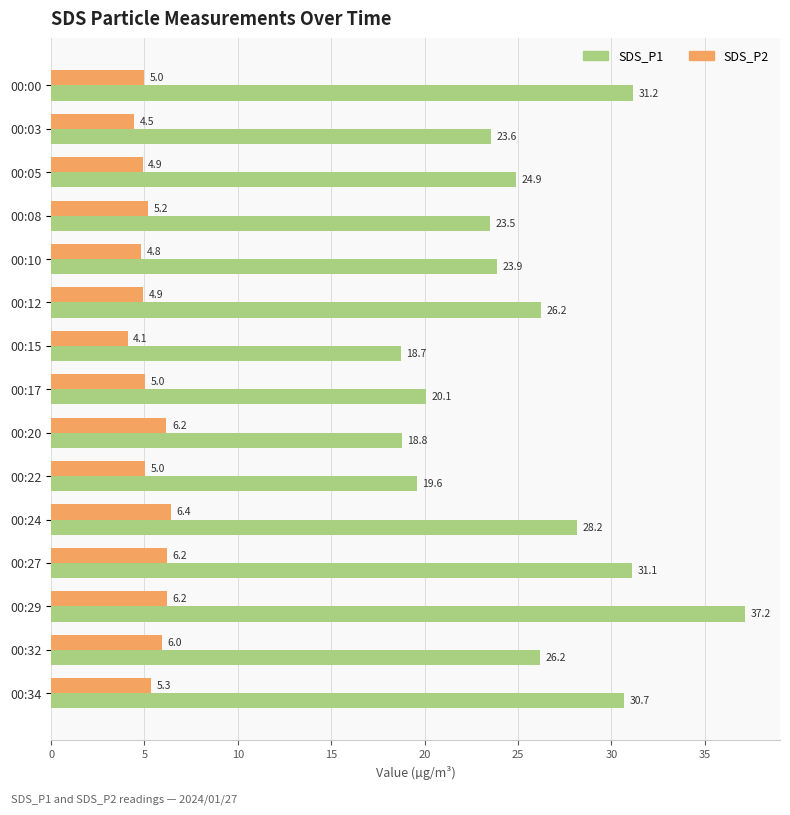

Is the value of SDS_P2 at 00:27 greater than the value of SDS_P1 at 00:10?

No